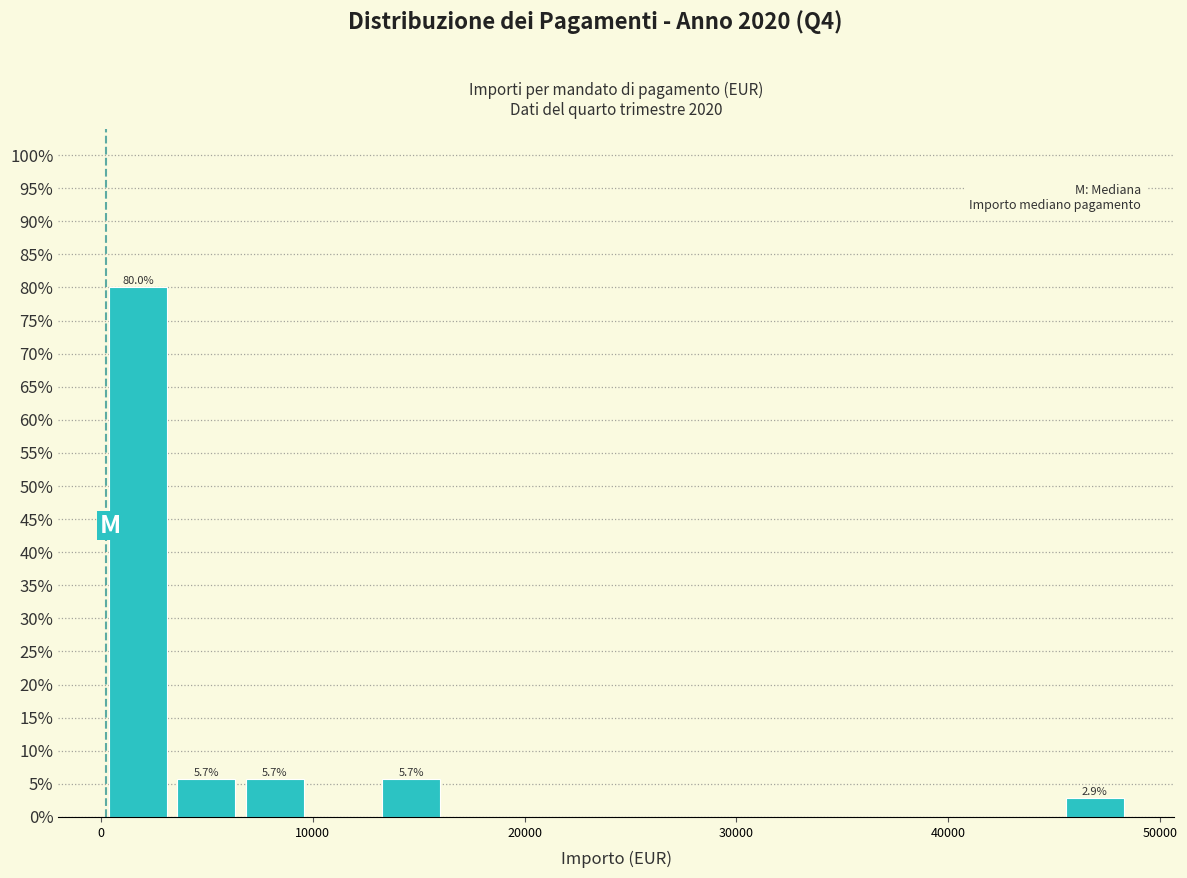

Read against the x-axis, roughly where is the centre of the tallest bar?

2000